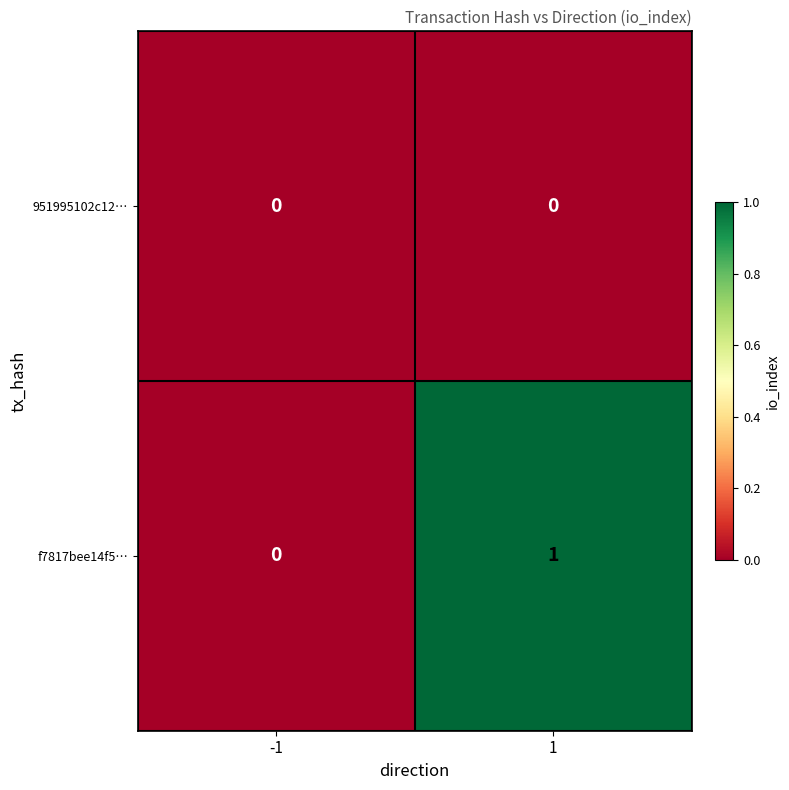

Rank the series by their average value, from highest to lowest.

f7817bee14f5…, 951995102c12…